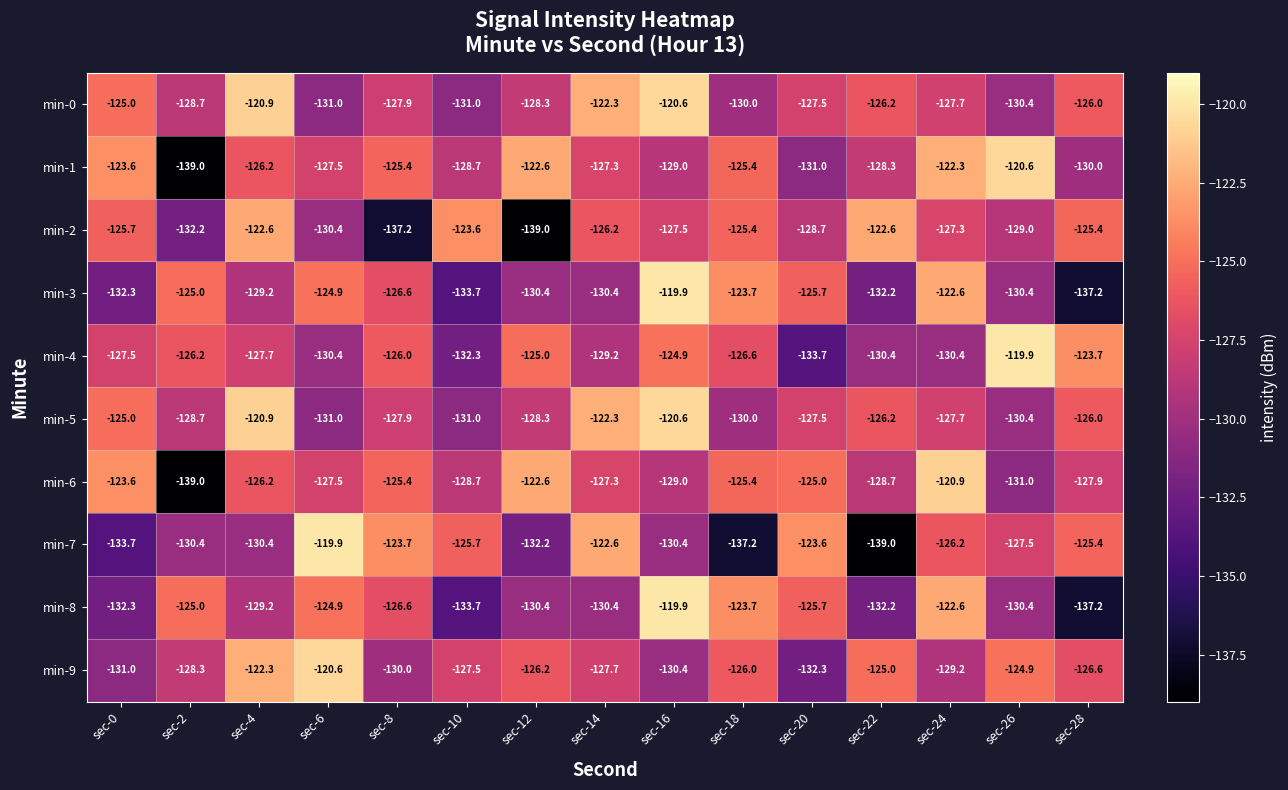

How many categories are shown in the chart?

15